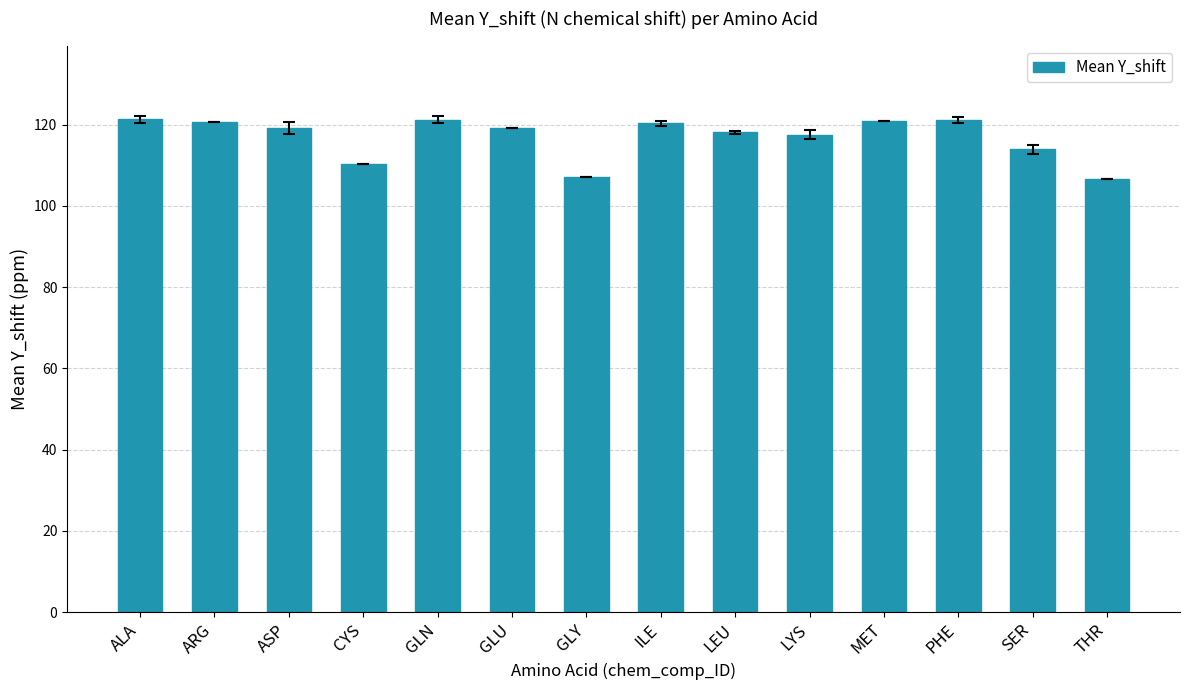

What is the label of the 6th bar from the left?

GLU